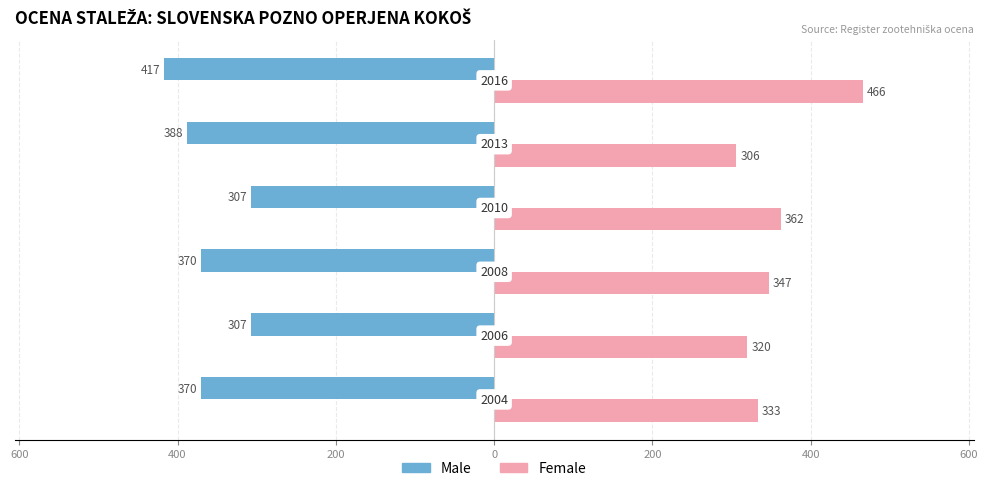

What are all the series names shown in the legend?

Male, Female